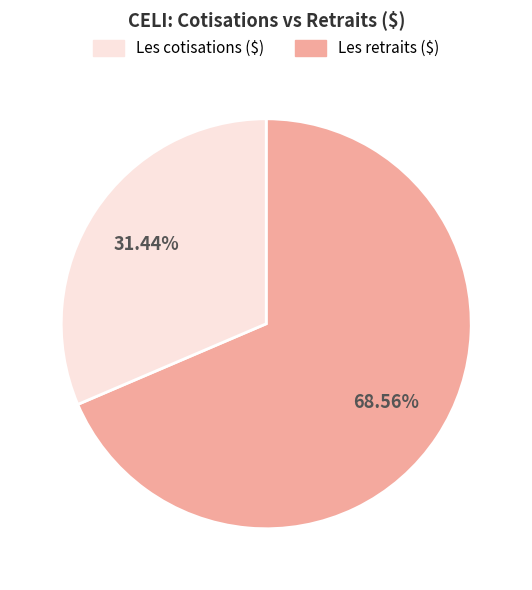

Is there any slice that represents more than half of the pie?

Yes